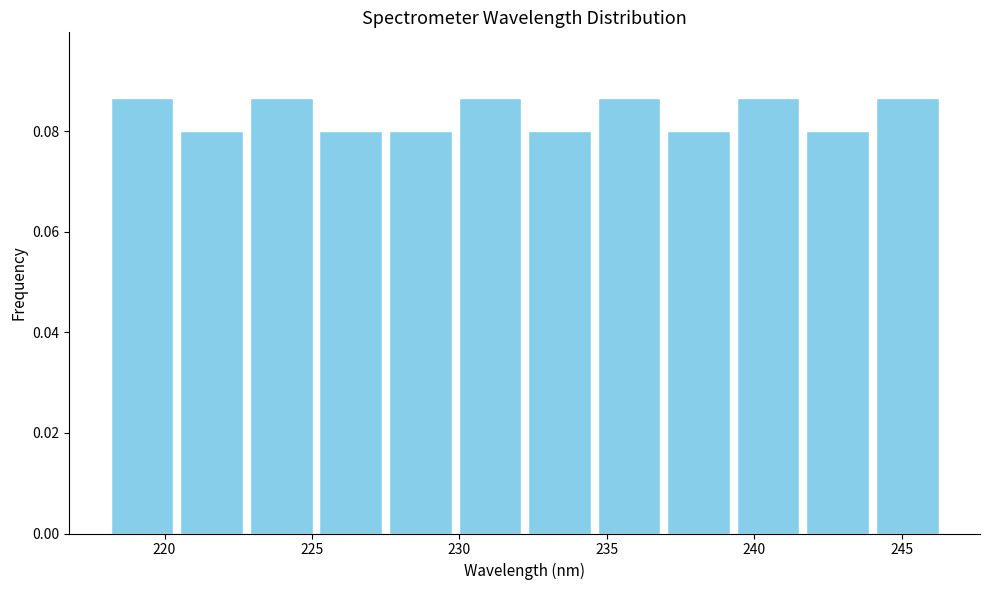

What is the height of the bar covering 232.0 to 234.5 on the x-axis? Neither the bar edges nor the heights are printed on the chart, so give them approximately, as read against the axes.

0.080